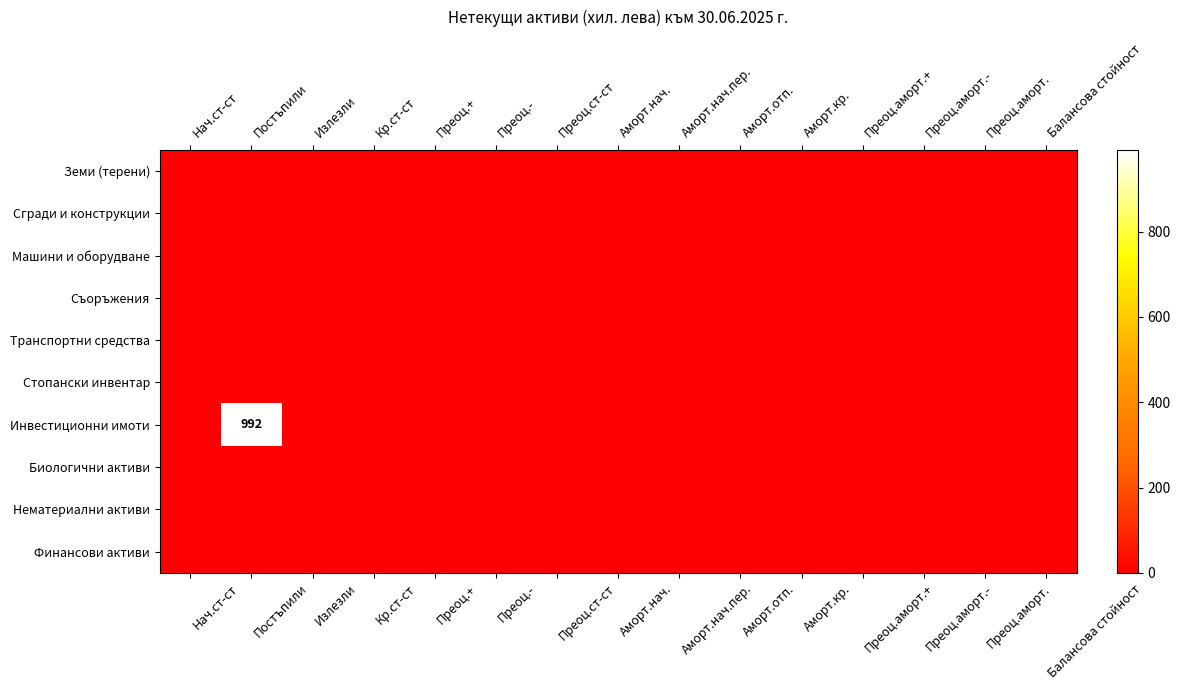

The Стопански инвентар series shows 0 at Преоц.аморт.-. True or false?

True